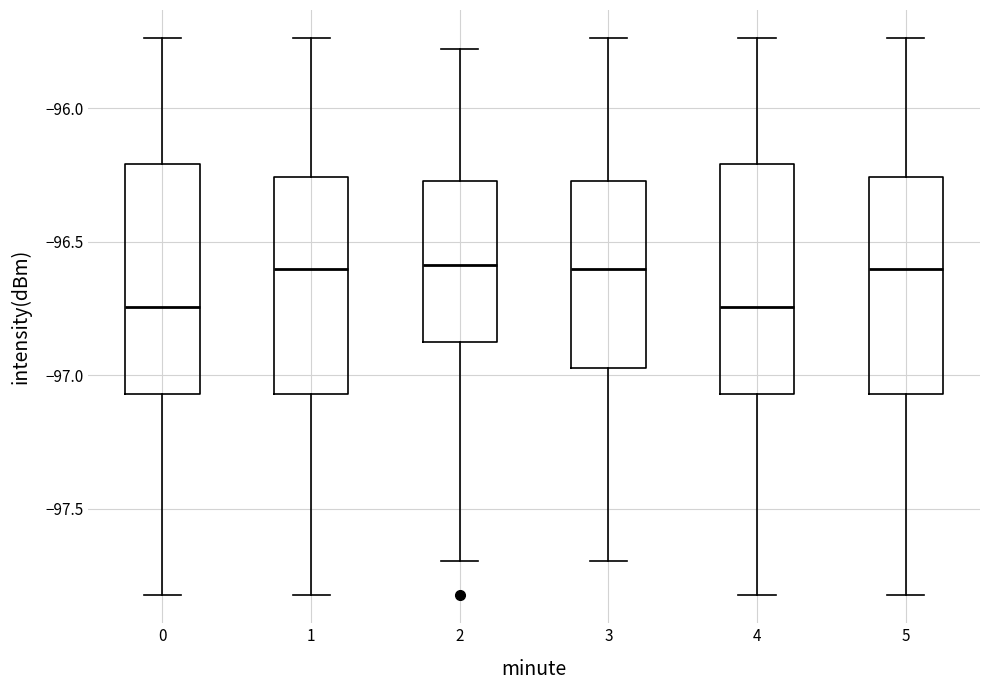

Reading left to right, transcribe this box plot: for each box, give where its median line is, the range the box spans, and where its two whiskers end, as read against the y-axis. The values are not printed on the chart, so give them approximately, as read against the axis.

0: median -96.75, box -97.05 to -96.20, whiskers -97.80 to -95.75
1: median -96.60, box -97.05 to -96.25, whiskers -97.80 to -95.75
2: median -96.60, box -96.90 to -96.25, whiskers -97.70 to -95.80
3: median -96.60, box -96.95 to -96.25, whiskers -97.70 to -95.75
4: median -96.75, box -97.05 to -96.20, whiskers -97.80 to -95.75
5: median -96.60, box -97.05 to -96.25, whiskers -97.80 to -95.75